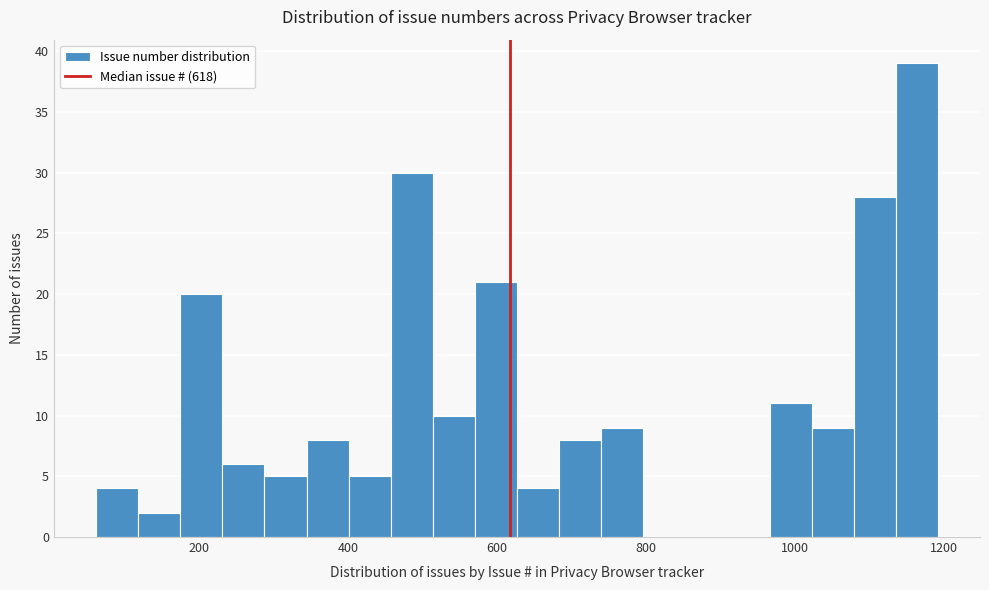

Around what value on the x-axis is the tallest bar? Give the approximate position of its centre, as read against the axis.

1160